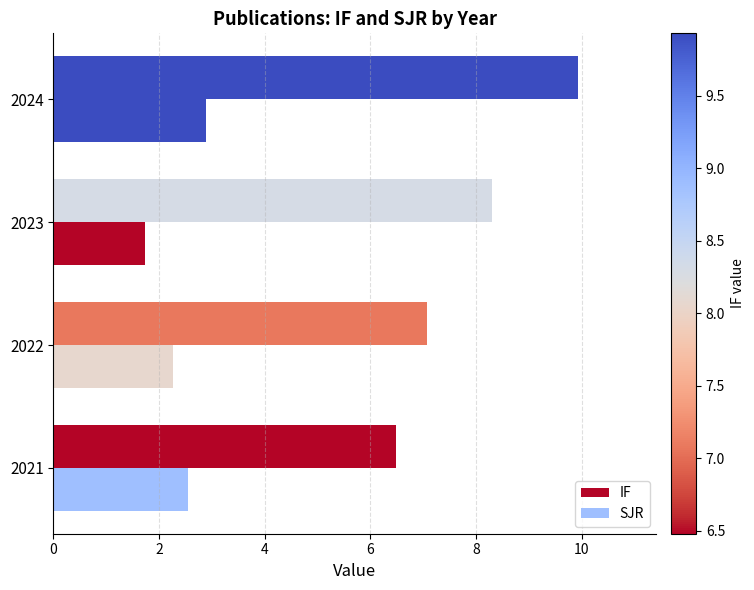

How many values in the SJR series exceed 2?

3